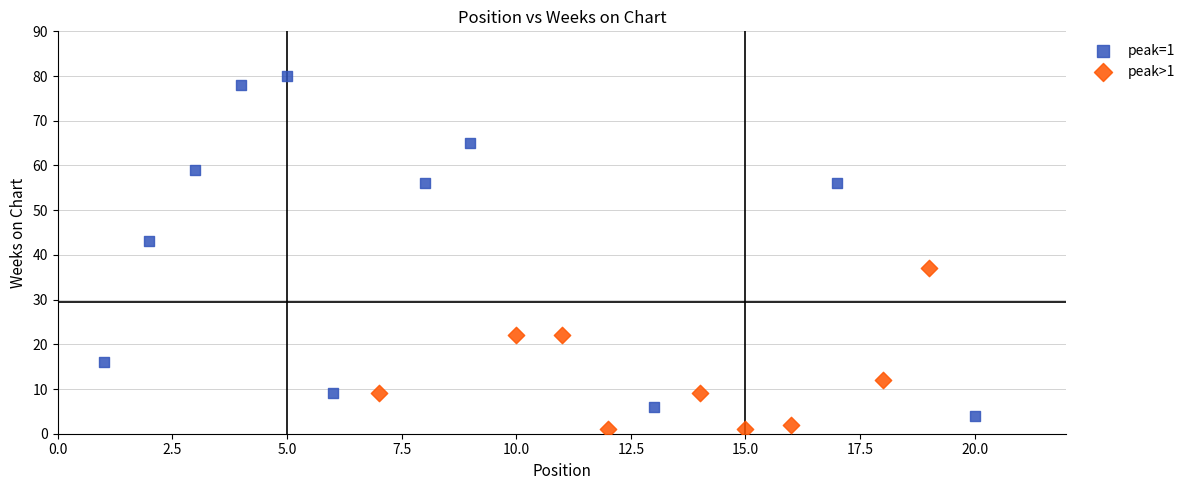

Which series has the widest spread of Y values?

peak=1